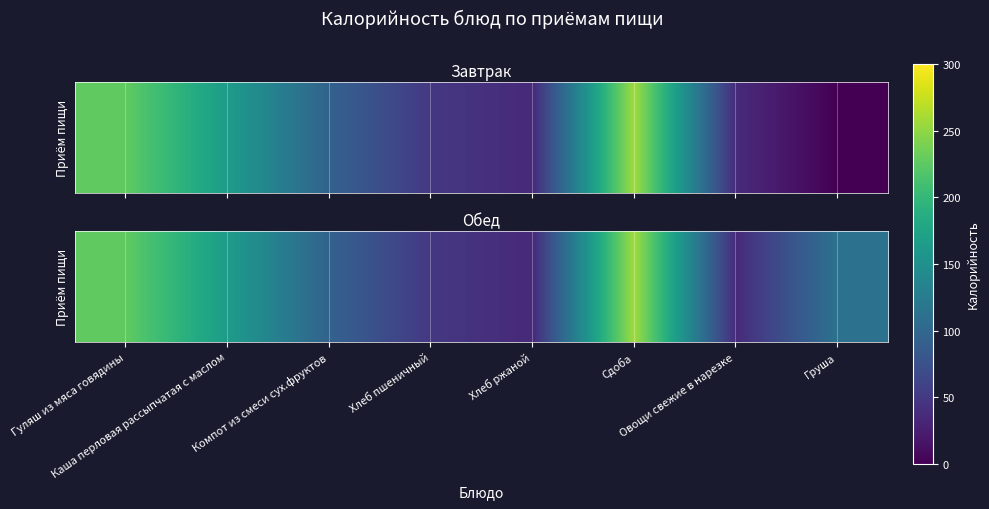

Rank the categories by value from highest to lowest.

Сдоба, Гуляш из мяса говядины, Каша перловая рассыпчатая с маслом, Груша, Компот из смеси сух.фруктов, Хлеб пшеничный, Овощи свежие в нарезке, Хлеб ржаной